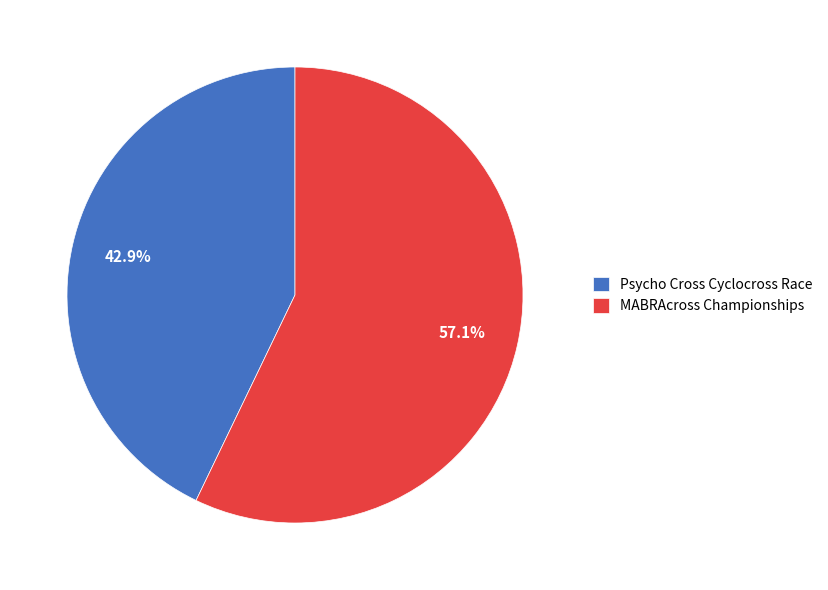

Which category has the biggest portion of the pie?

MABRAcross Championships